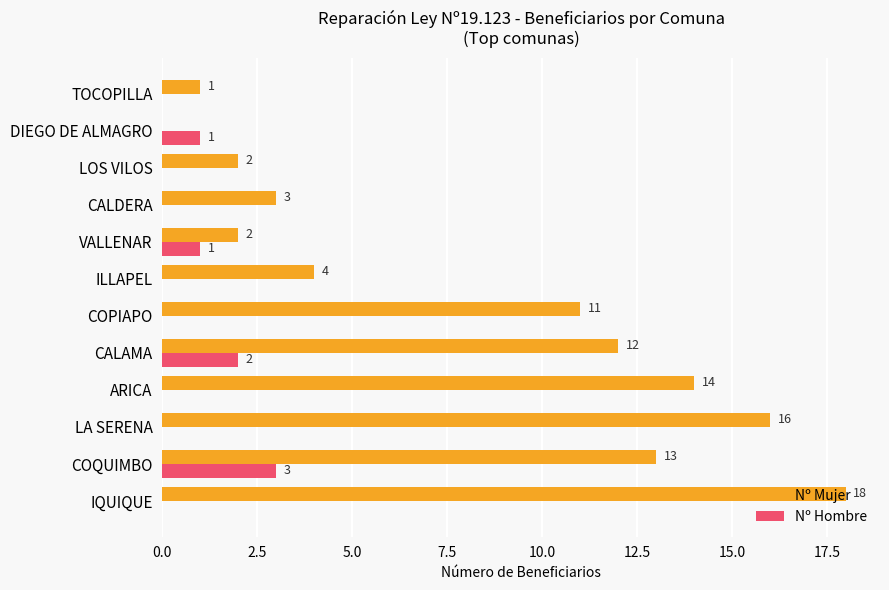

Which category has the highest value across all series?

IQUIQUE